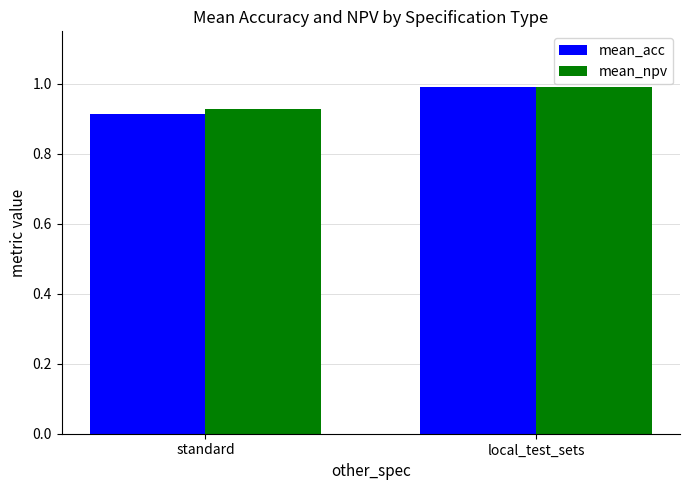

How many mean_acc values are between 0 and 1?

2